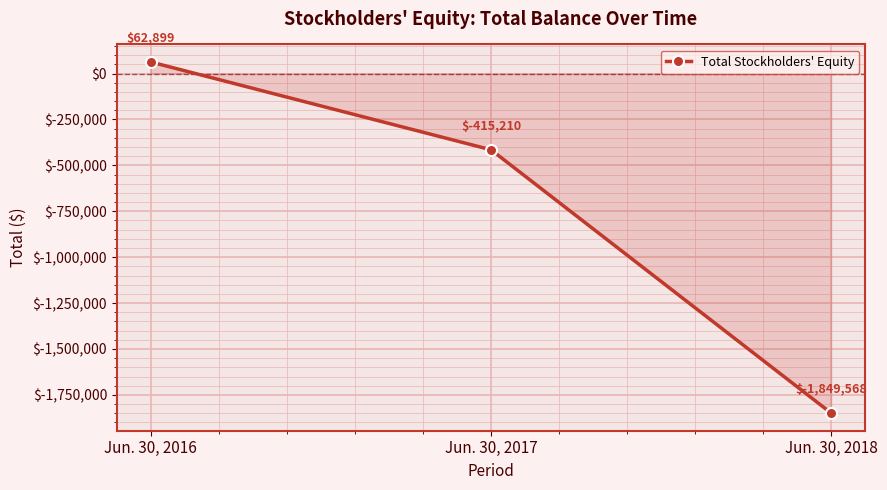

Reading left to right, transcribe all the data shown in this chart.

Jun. 30, 2016=62899	Jun. 30, 2017=-415210	Jun. 30, 2018=-1849568